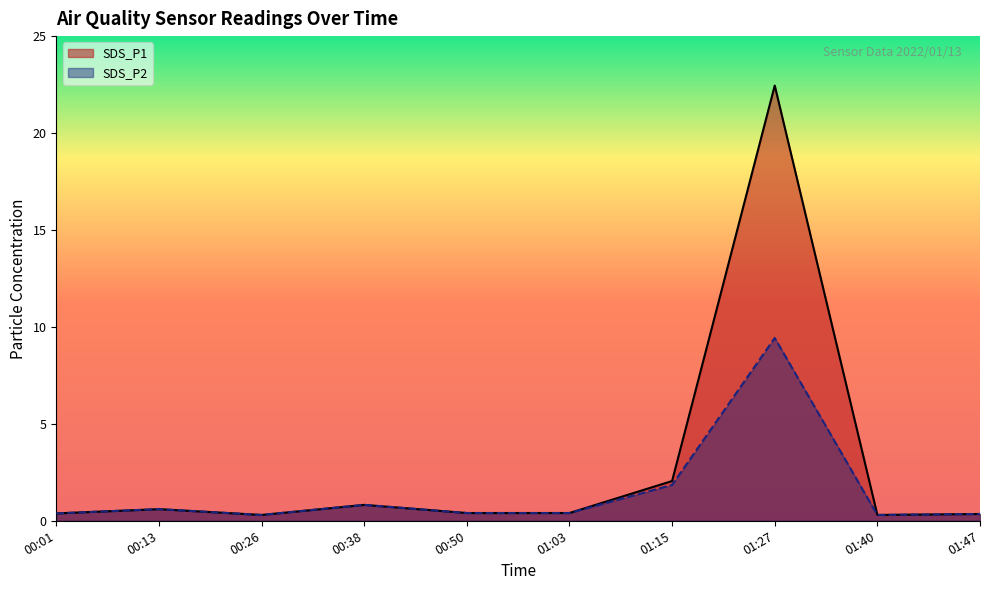

True or false: SDS_P1 and SDS_P2 cross at least once.

False